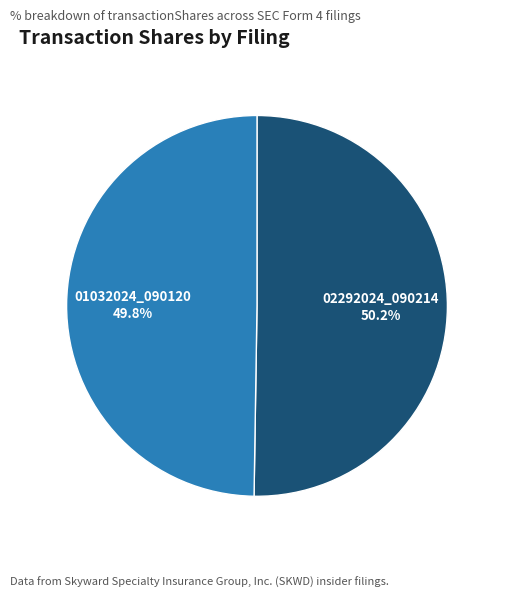

Is there any slice that represents more than half of the pie?

Yes